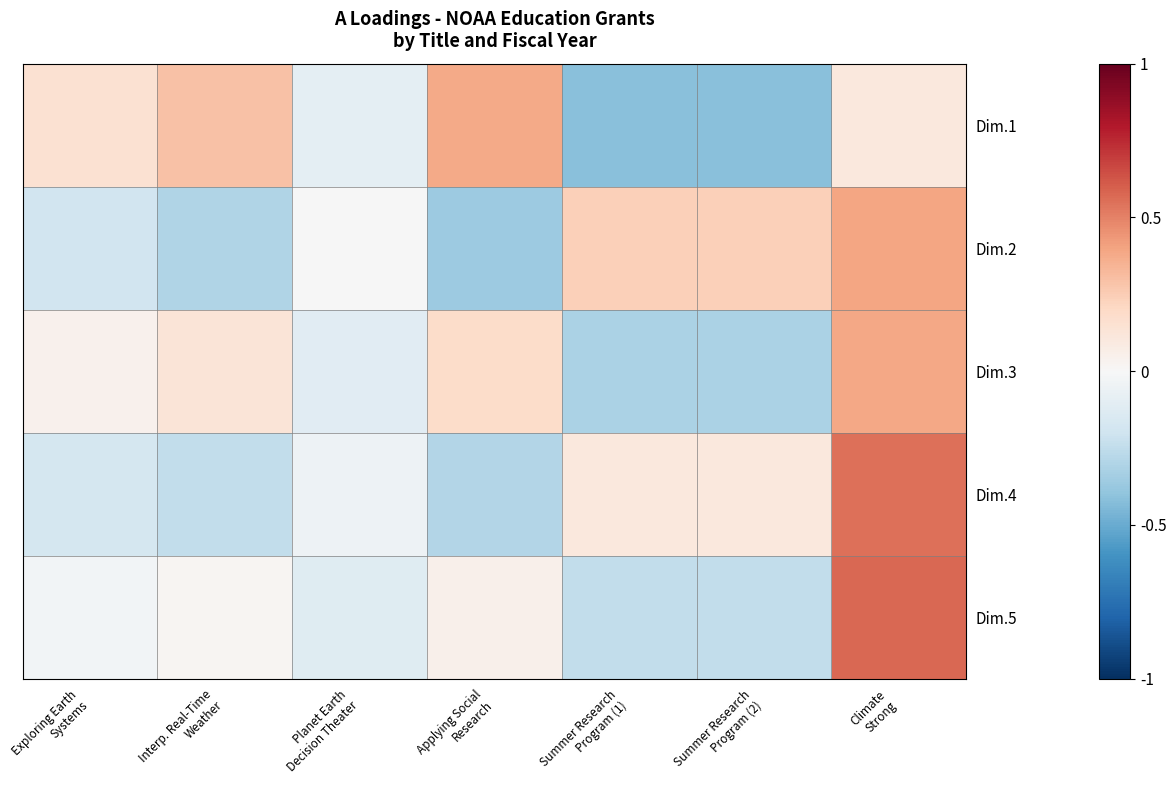

List the series in order of their peak value, lowest first.

Dim.1, Dim.3, Dim.2, Dim.4, Dim.5